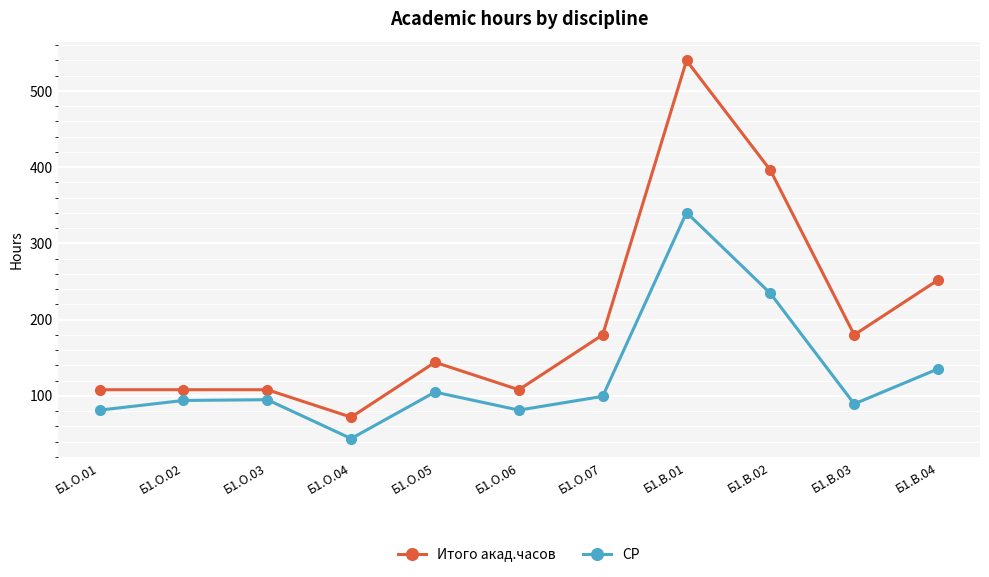

How many lines are shown in the chart?

2